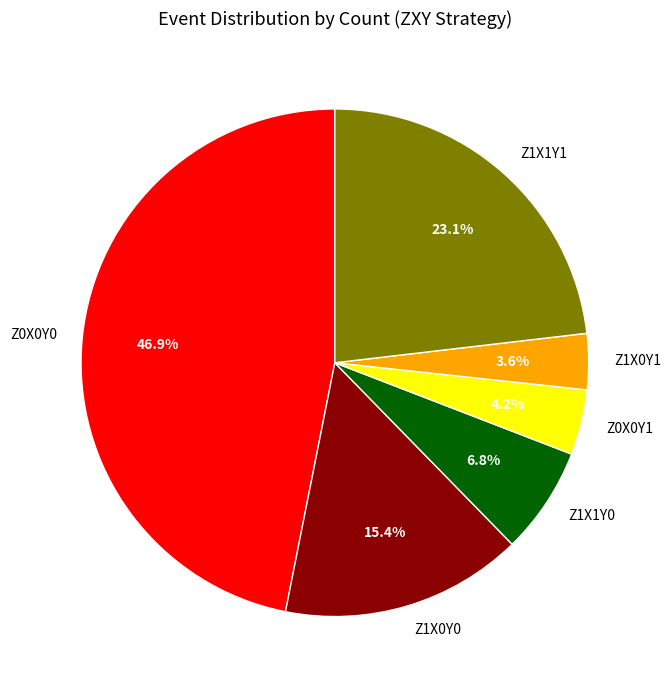

Combined, what portion of the pie is Z1X1Y1 and Z0X0Y0?

70.0%